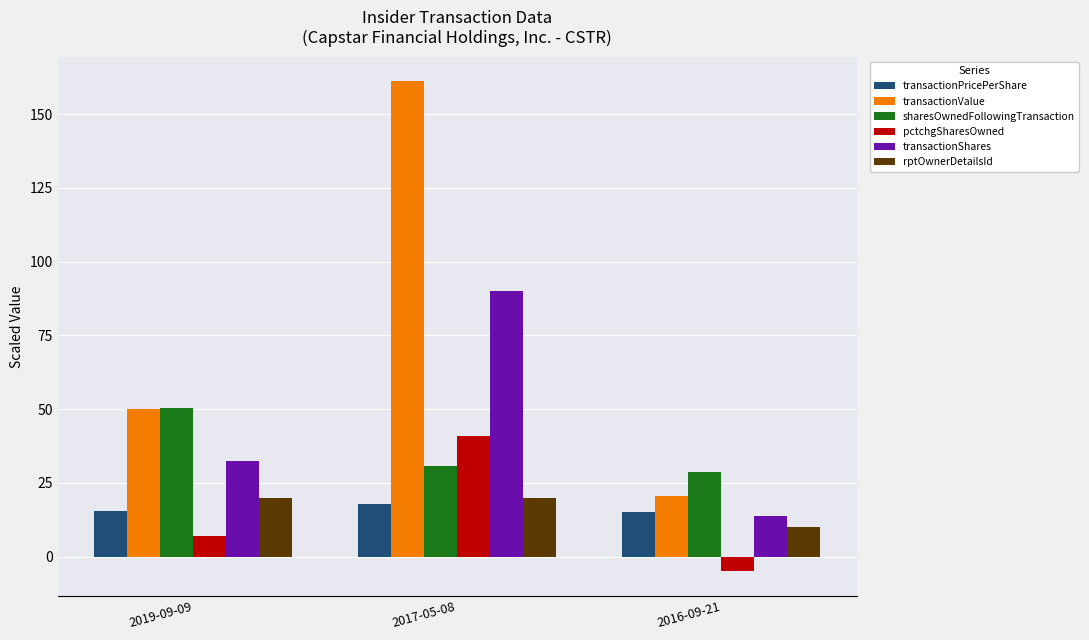

Is it true that rptOwnerDetailsId equals 20.0 at 2017-05-08?

True